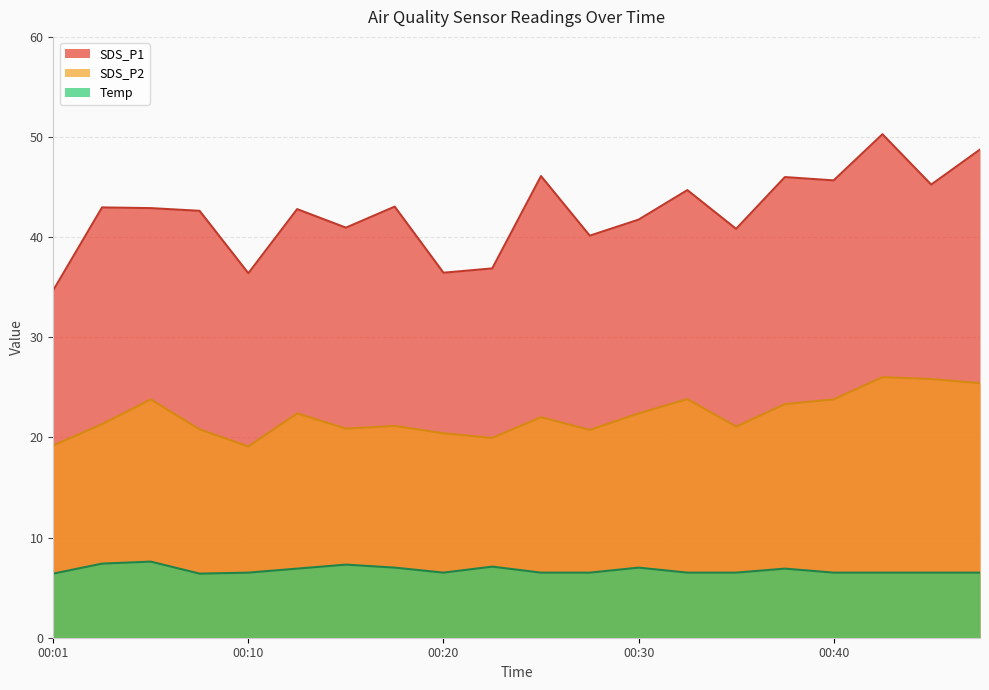

Is it true that SDS_P2 equals 23.8 at 00:06?

True